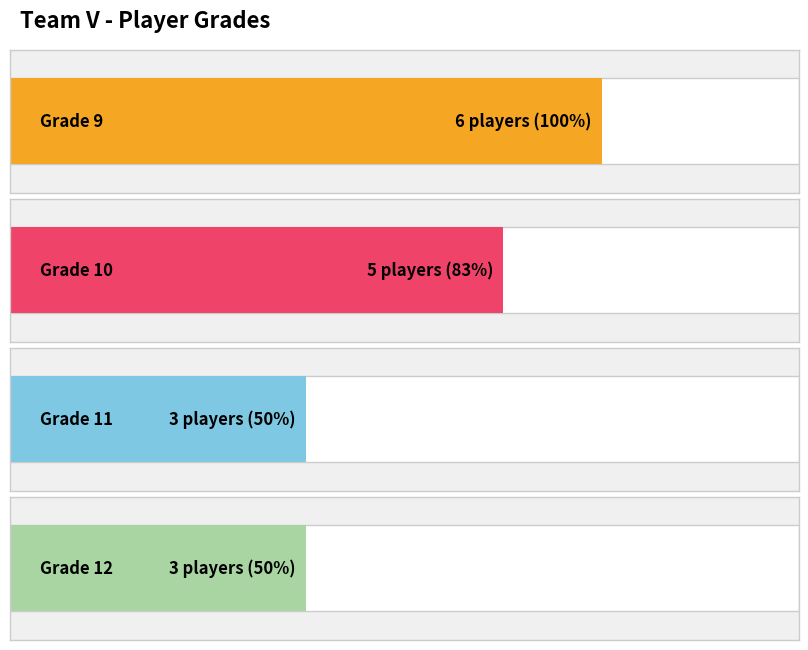

Count the values in the range 9 to 11.

14